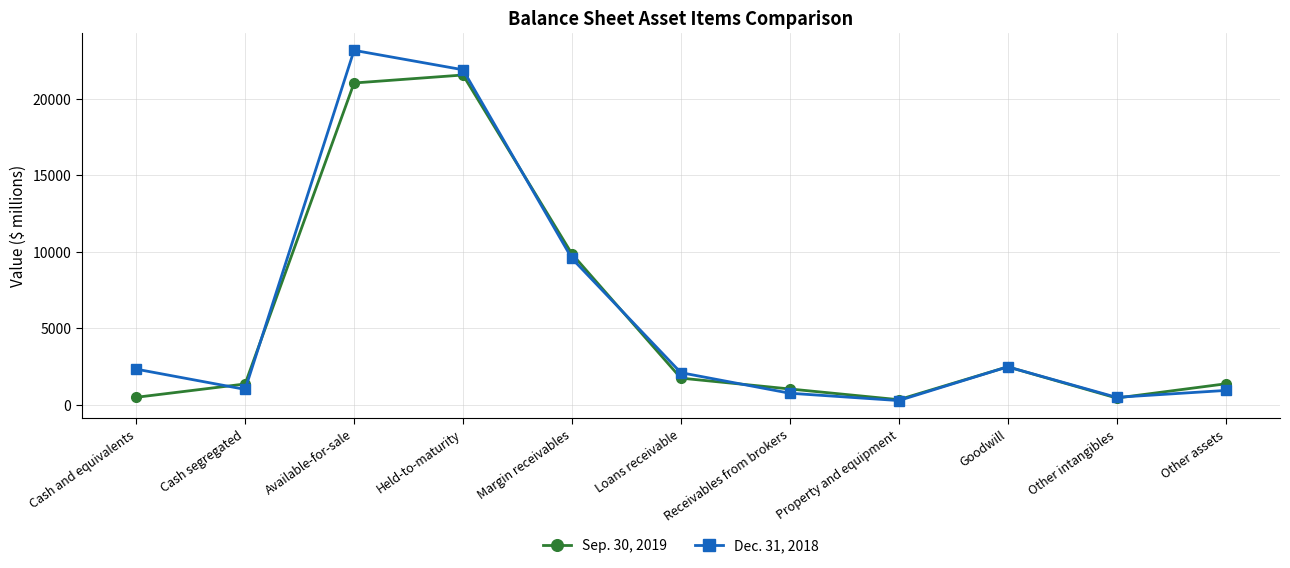

What is the label of the 5th point from the left?

Margin receivables